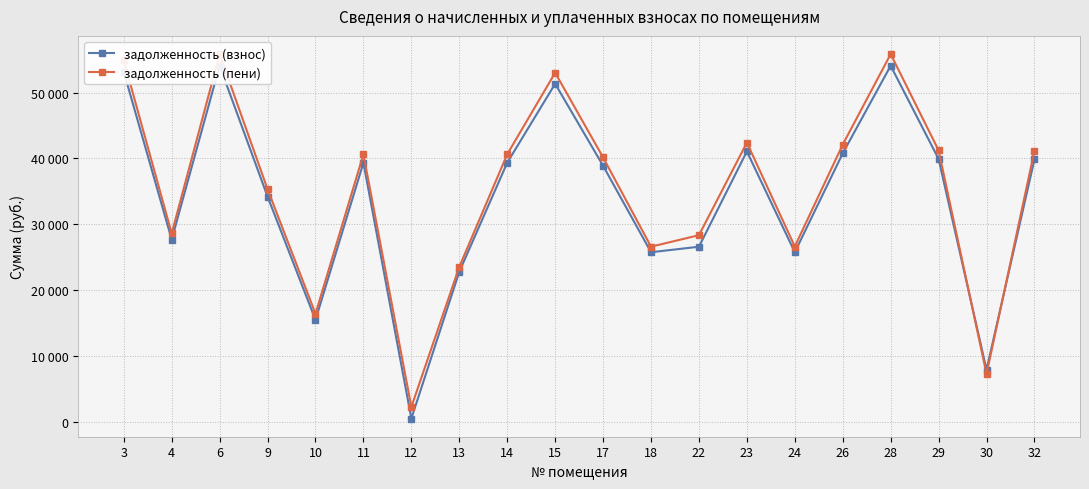

Reading right to left, transcribe all the data shown in this chart.

задолженность (взнос): 32=39868.3	30=7959.0	29=39925.2	28=54070.1	26=40780.8	24=25779.8	23=41065.9	22=26613.8	18=25780.3	17=38898.6	15=51332.4	14=39354.8	13=22814.4	12=557.1	11=39354.8	10=15518.0	9=34221.6	6=54070.1	4=27699.0	3=53157.6
задолженность (пени): 32=41168.5	30=7320.2	29=41227.2	28=55833.4	26=42110.7	24=26646.6	23=42405.1	22=28362.2	18=26621.0	17=40167.1	15=53006.4	14=40638.2	13=23558.4	12=2307.3	11=40638.2	10=16448.0	9=35337.6	6=55833.4	4=28629.0	3=54891.1